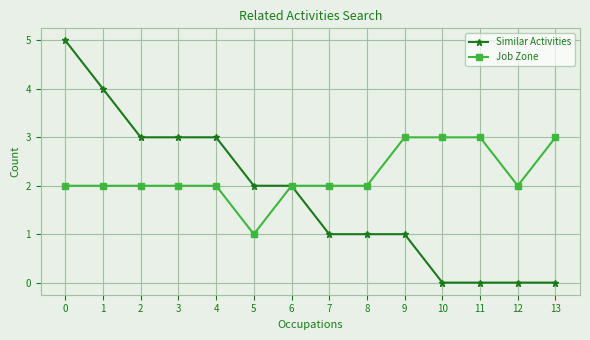

What value does the Job Zone series have at 9?

3